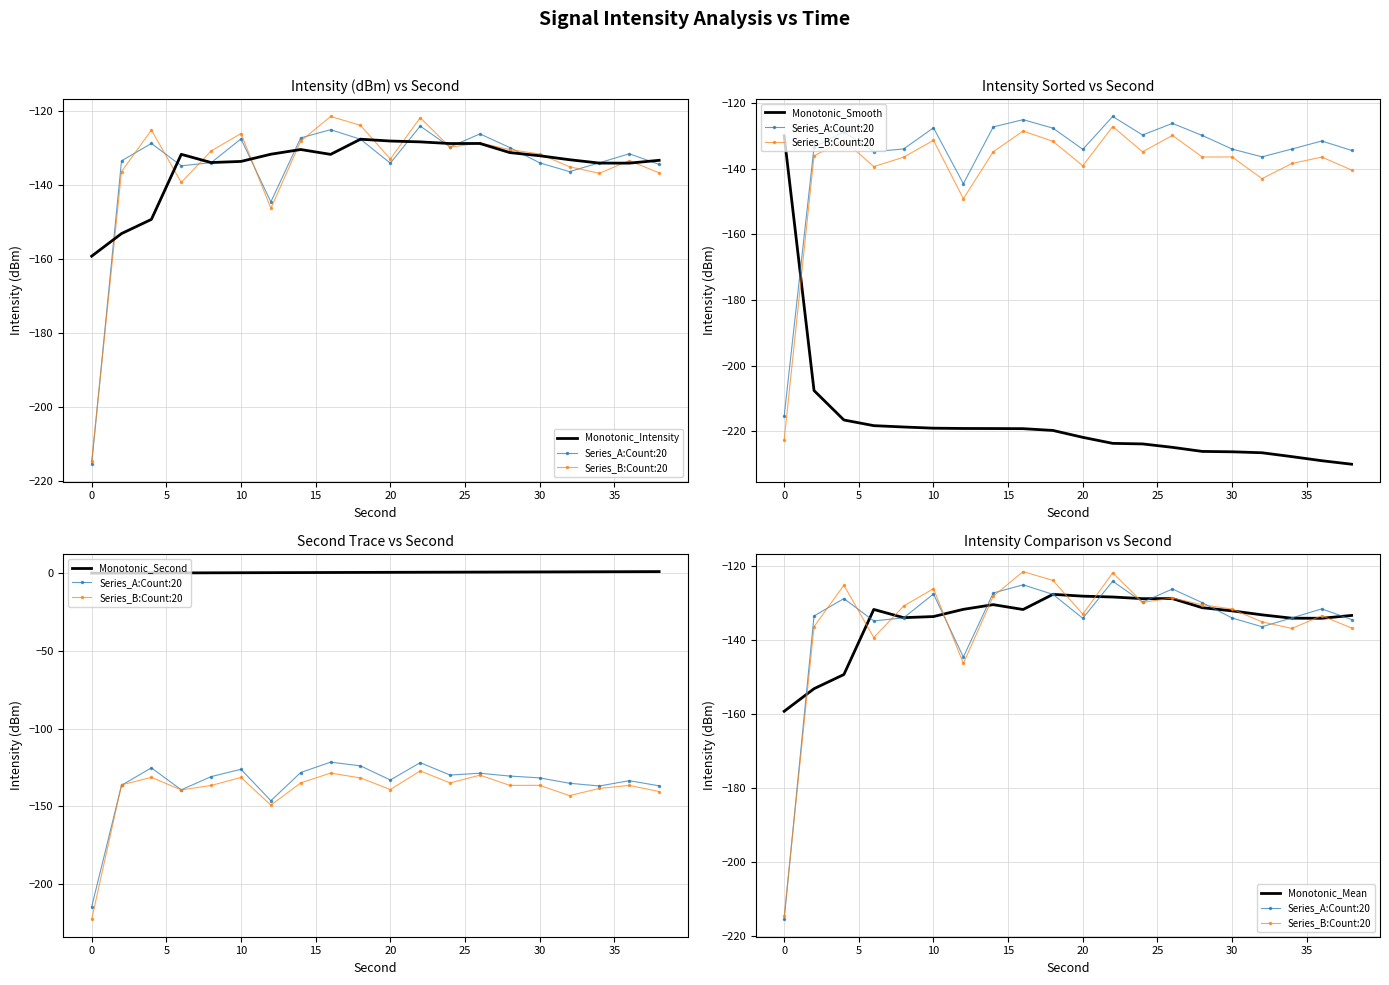

True or false: Monotonic_Second and Monotonic_Mean cross at least once.

False